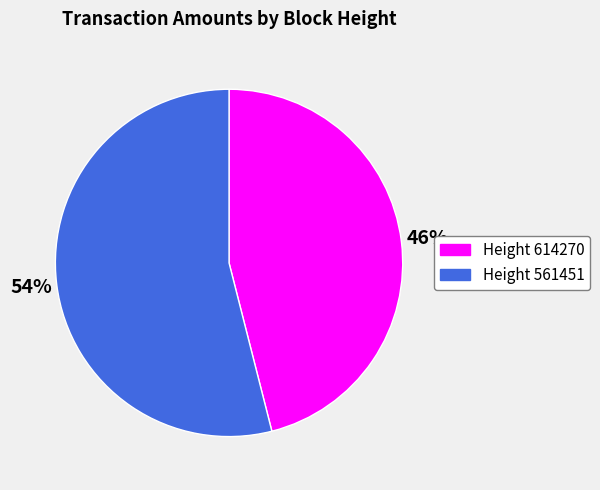

To the nearest percent, what is the average slice percentage?

50%